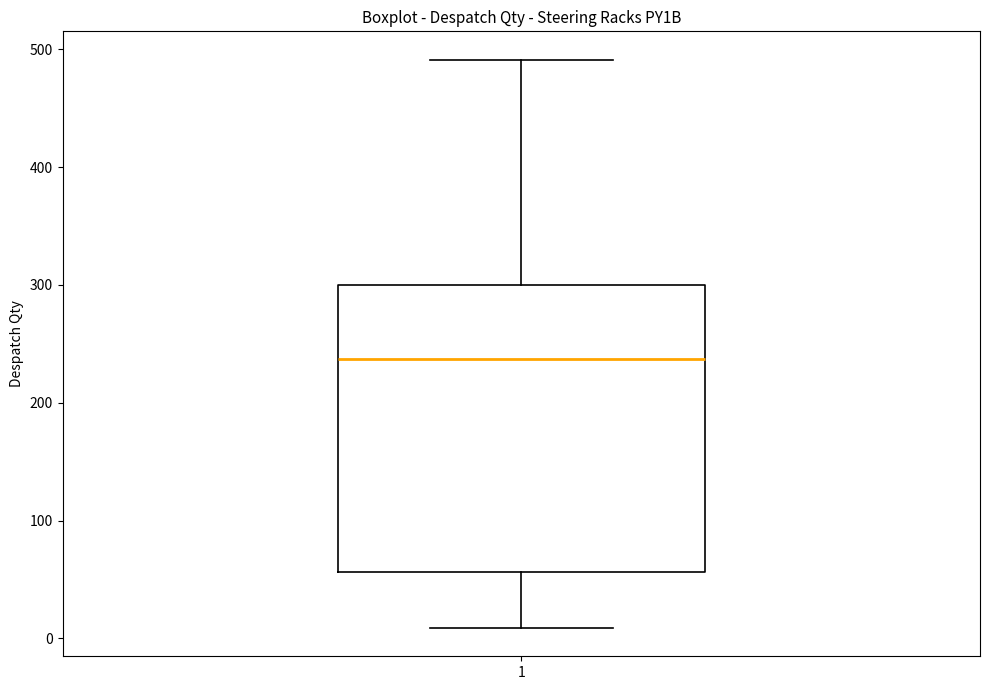

Read this box plot against the y-axis: the position of the median line, the range covered by the box, and the ends of both whiskers. The values are not printed on the chart, so give them approximately, as read against the axis.

median 240, box 60 to 300, whiskers 10 to 490